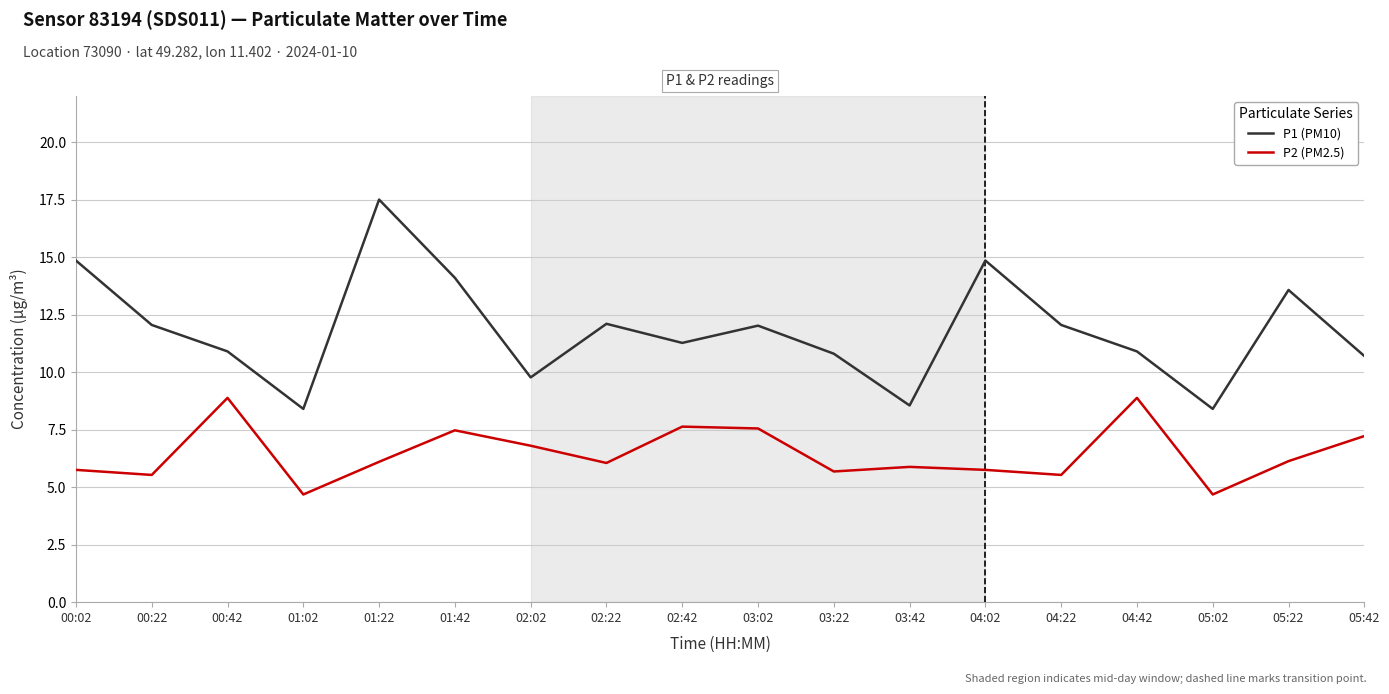

What is the difference between the maximum and minimum values in the P1 (PM10) series?

9.1